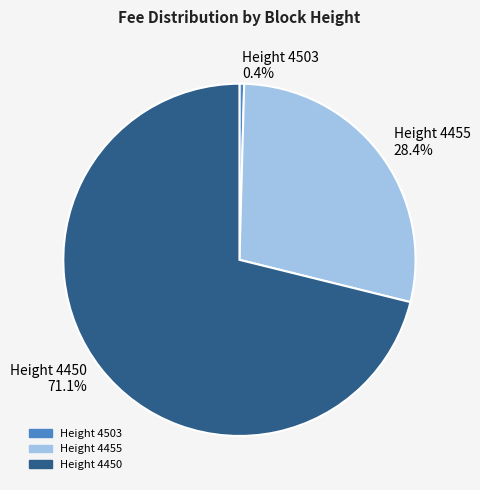

What portion of the pie excludes Height 4503?

99.6%